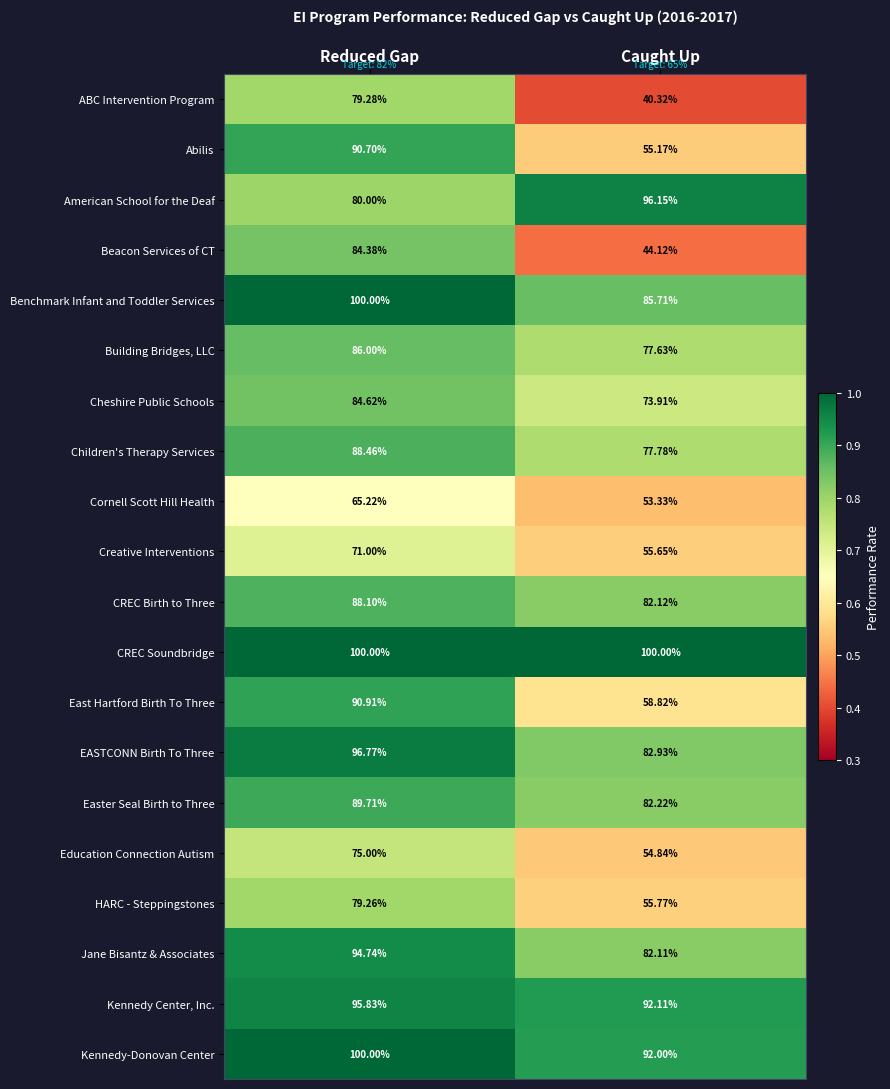

At which label does Benchmark Infant and Toddler Services reach its peak?

Reduced Gap